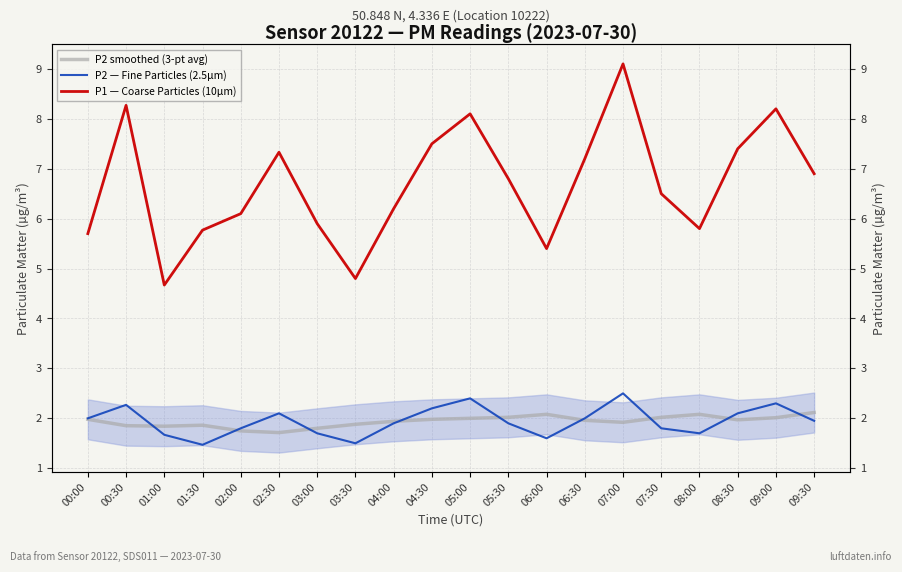

How many categories are shown in the chart?

20